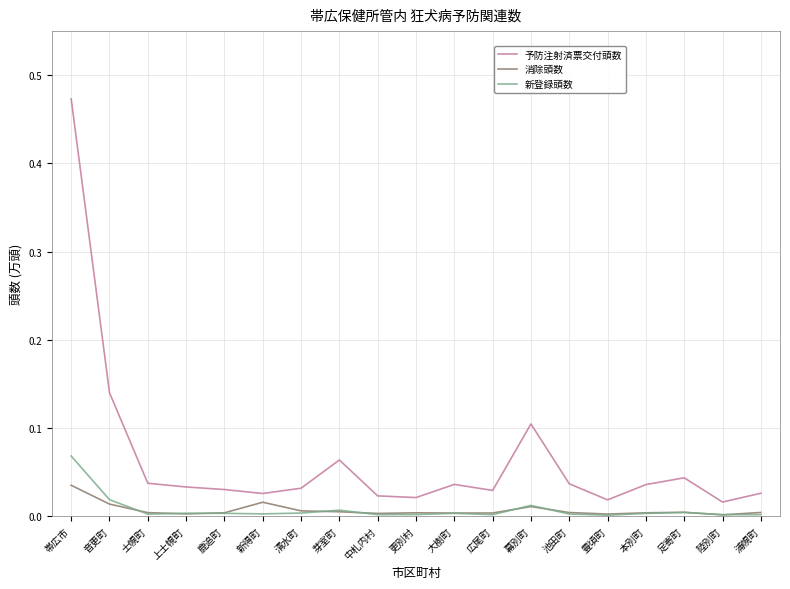

The 消除頭数 series shows 0.0 at 中札内村. True or false?

True